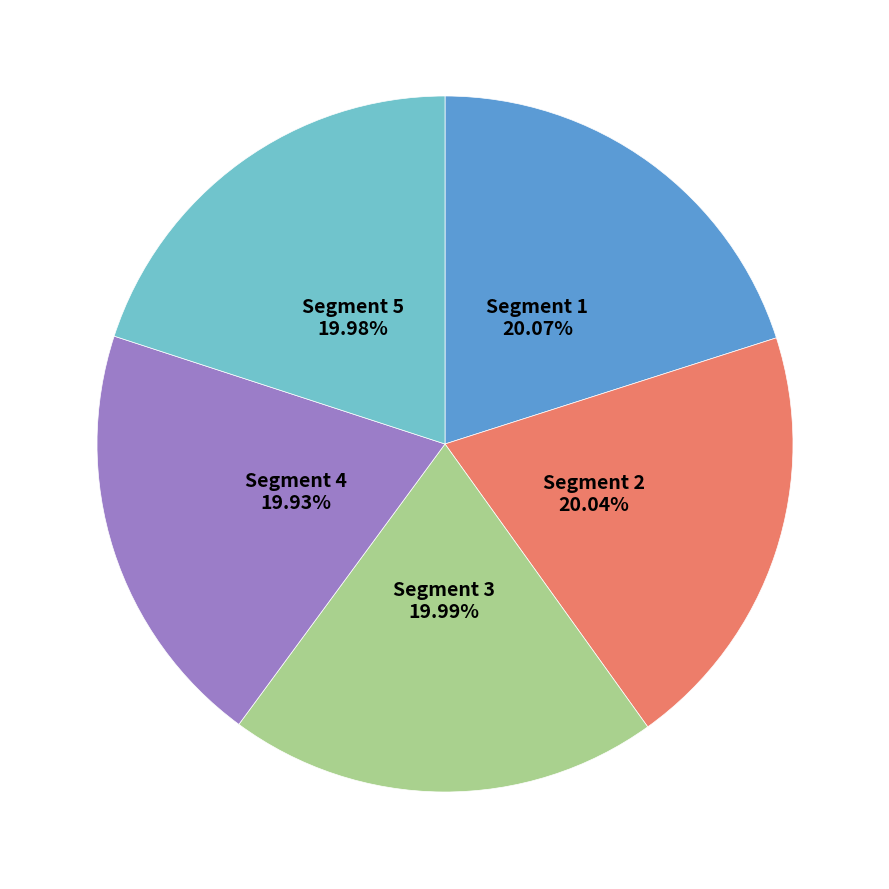

Approximately how many times larger is the value at Segment 4 compared to Segment 1?

1.0